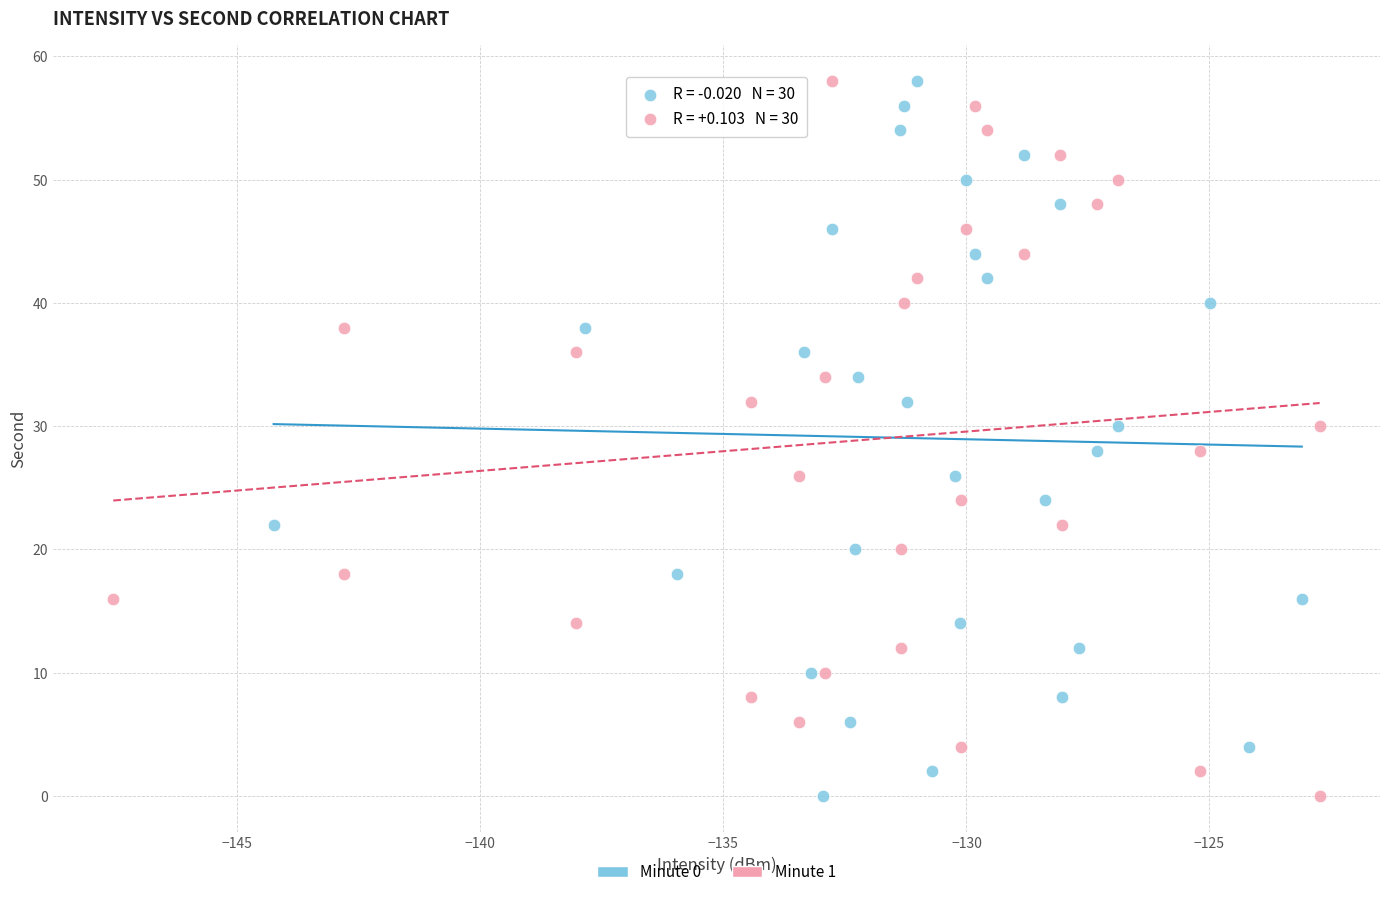

What are all the series names shown in the legend?

Minute 0, Minute 1